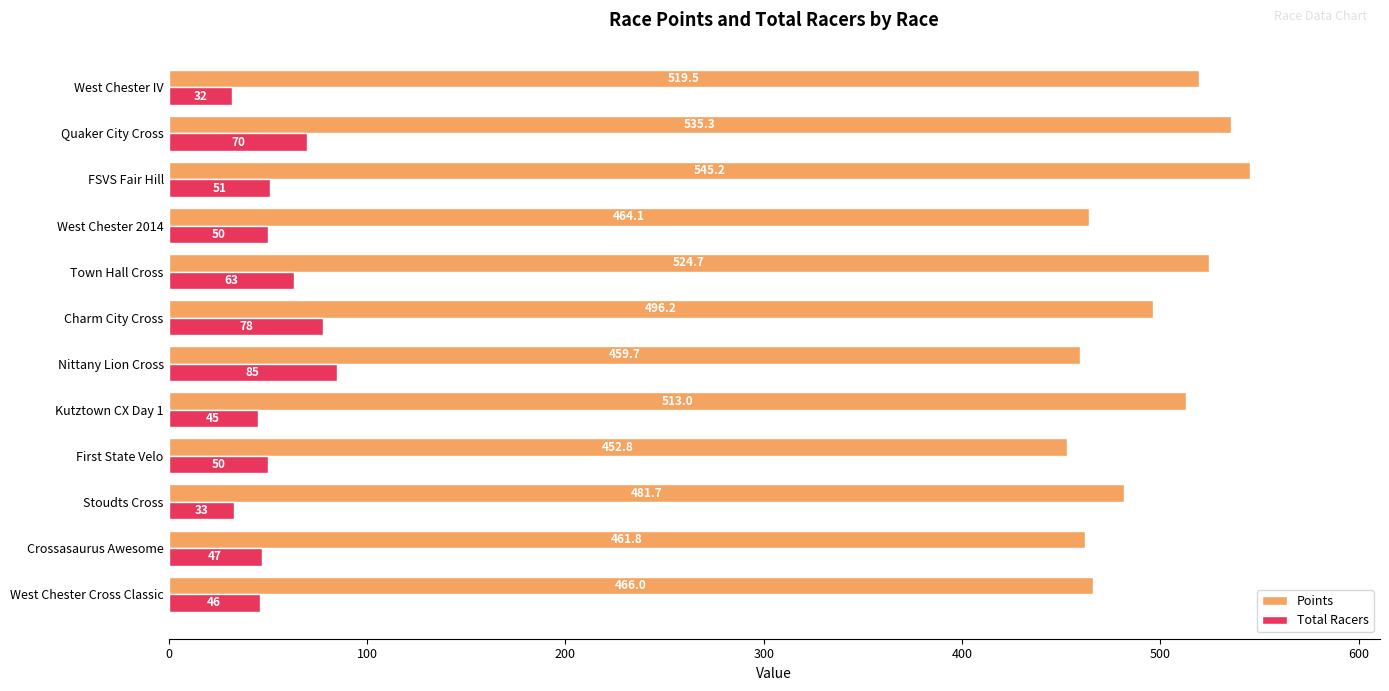

How many values in the Total Racers series are below 50?

5